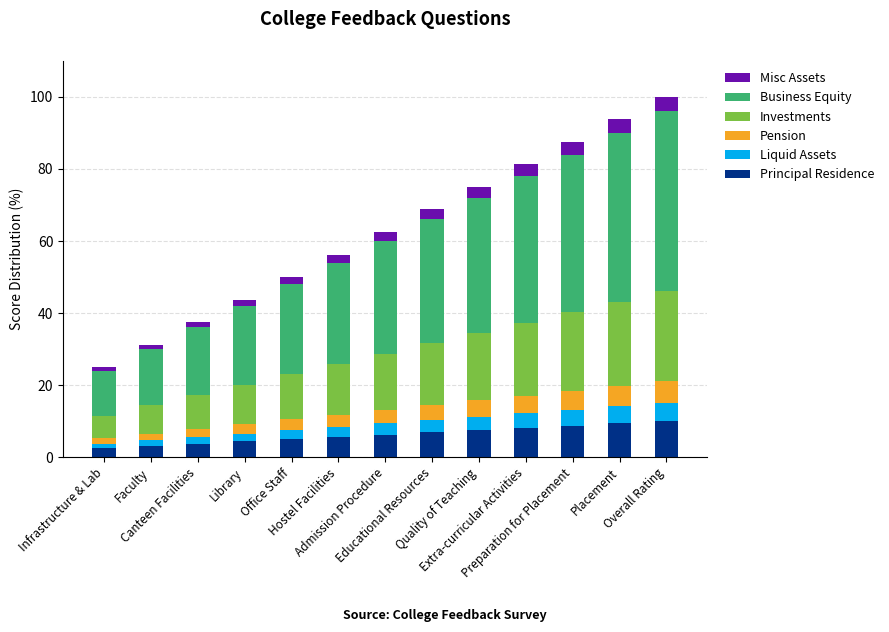

What is the lowest value of the Principal Residence series?

2.5